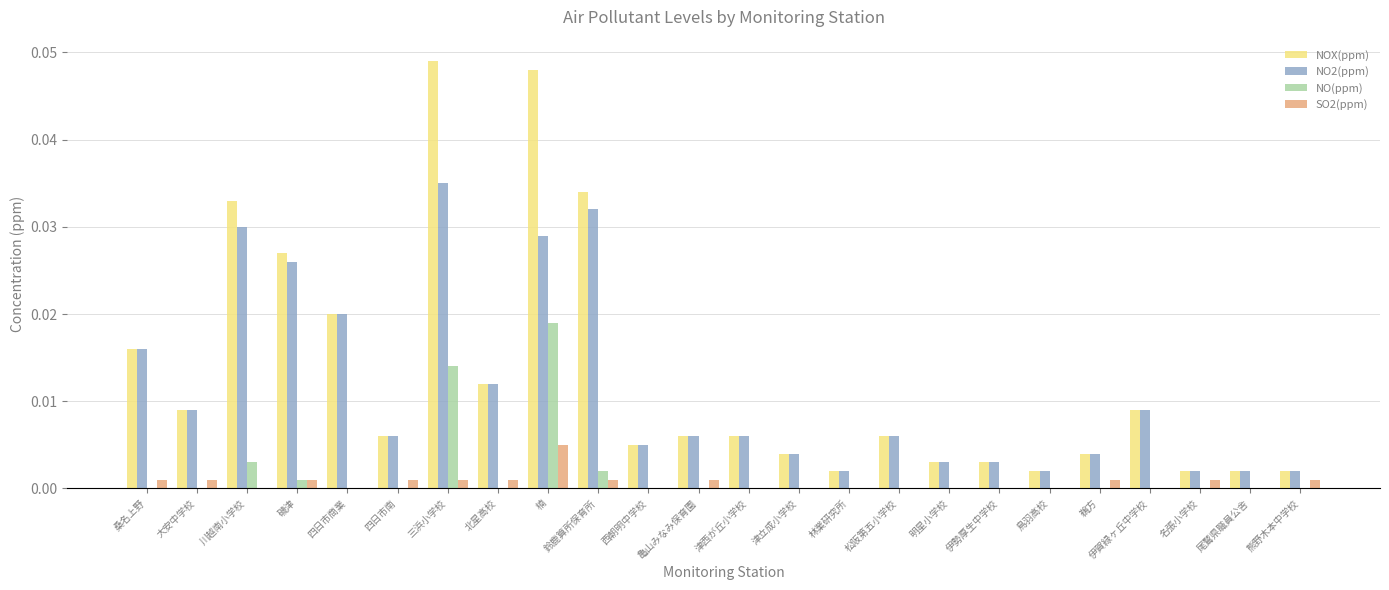

Is it true that SO2(ppm) equals 0.0 at 伊勢厚生中学校?

True